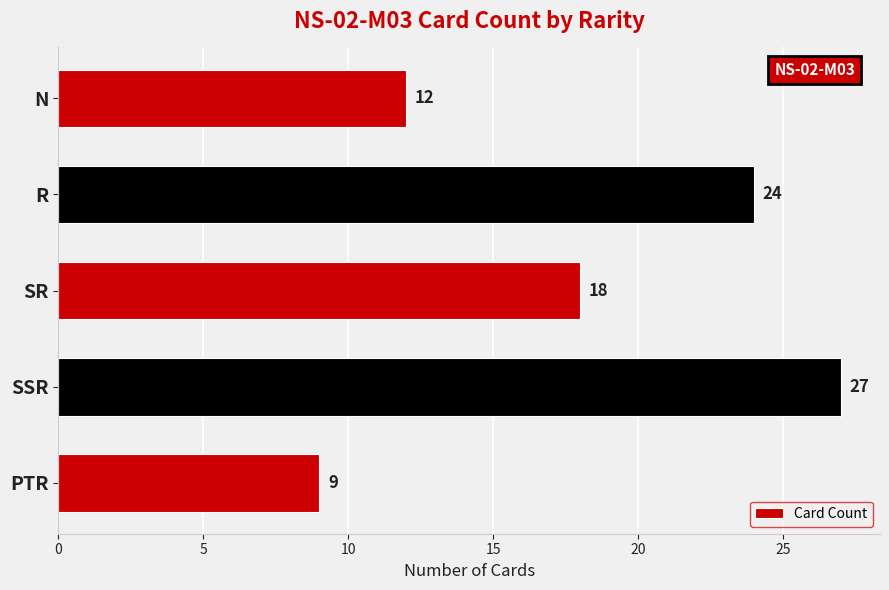

What is the difference between the second highest and second lowest values?

12